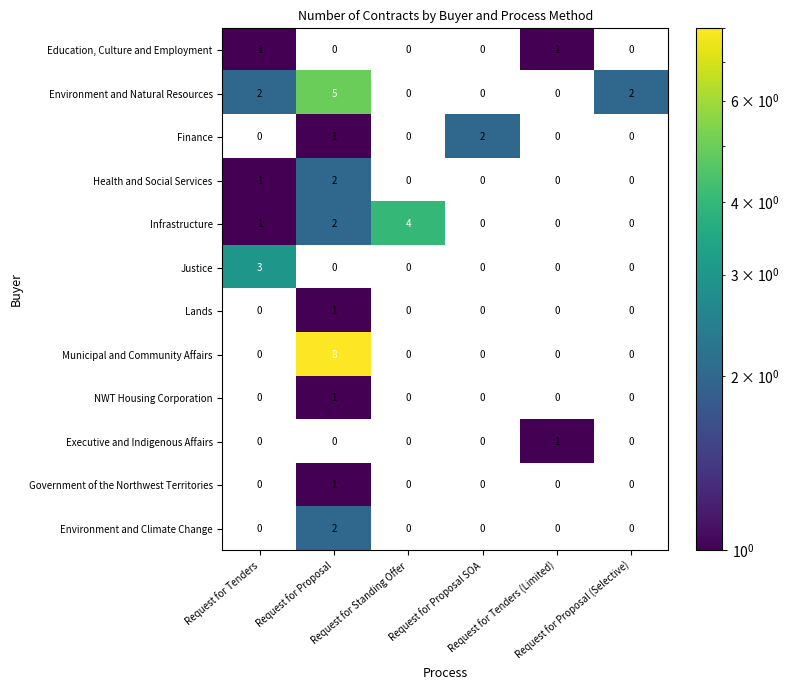

At which category does the chart reach its peak across all series?

Request for Proposal